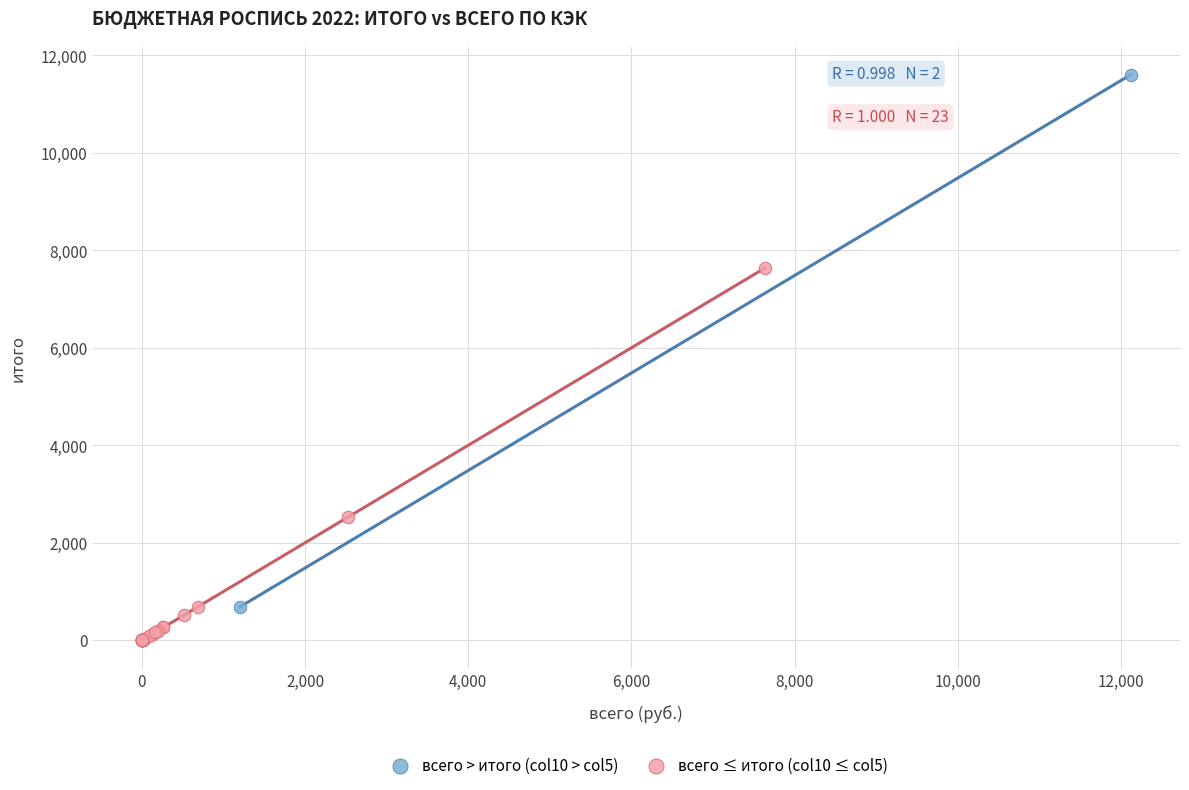

Which series reaches the minimum Y coordinate?

всего ≤ итого (col10 ≤ col5)